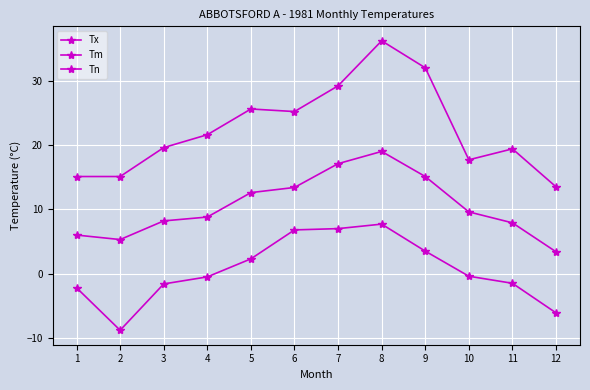

Reading left to right, transcribe all the data shown in this chart.

Tx: 1=15.1	2=15.1	3=19.6	4=21.6	5=25.6	6=25.2	7=29.2	8=36.2	9=32.0	10=17.7	11=19.4	12=13.5
Tm: 1=6.0	2=5.3	3=8.2	4=8.8	5=12.6	6=13.4	7=17.1	8=19.0	9=15.1	10=9.6	11=7.9	12=3.4
Tn: 1=-2.2	2=-8.8	3=-1.6	4=-0.5	5=2.3	6=6.8	7=7.0	8=7.7	9=3.5	10=-0.4	11=-1.5	12=-6.1